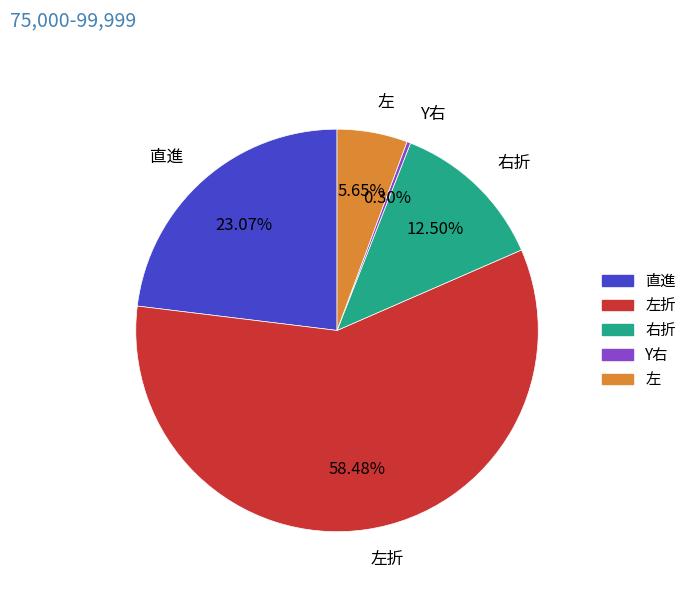

Rank the categories by value from lowest to highest.

Y右, 左, 右折, 直進, 左折